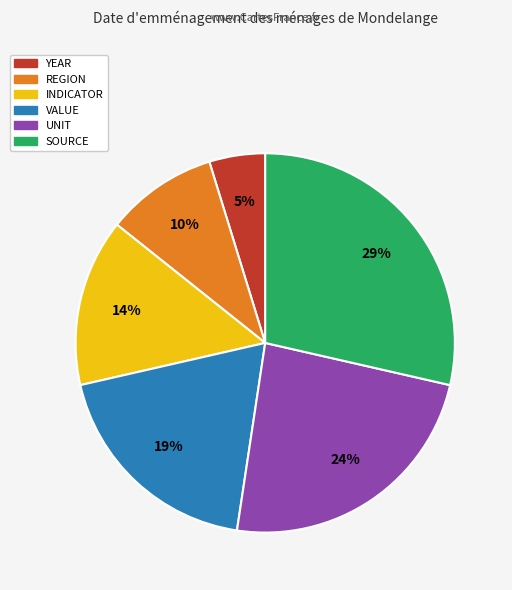

Which category has the biggest portion of the pie?

SOURCE